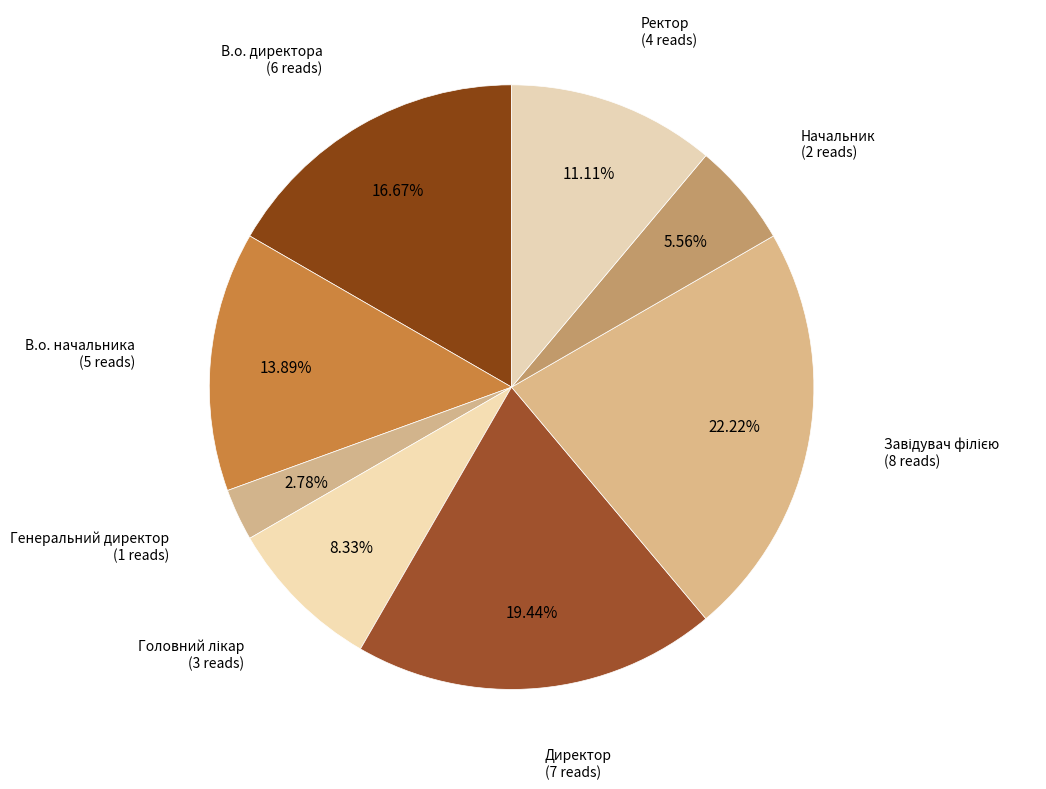

What is the smallest slice in the pie chart?

Генеральний директор